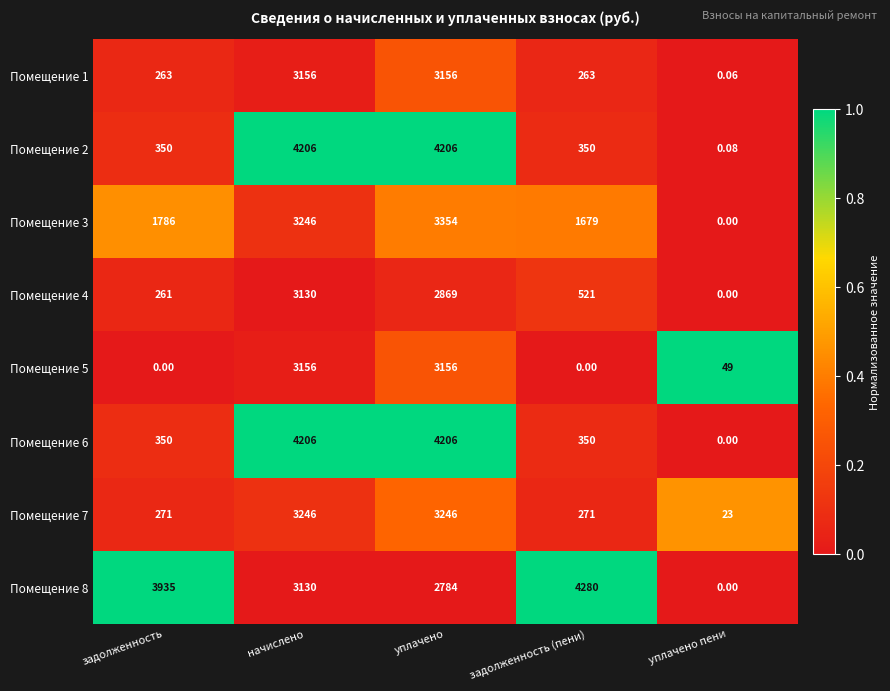

What is the spread (max minus min) of values at уплачено пени?

49.0